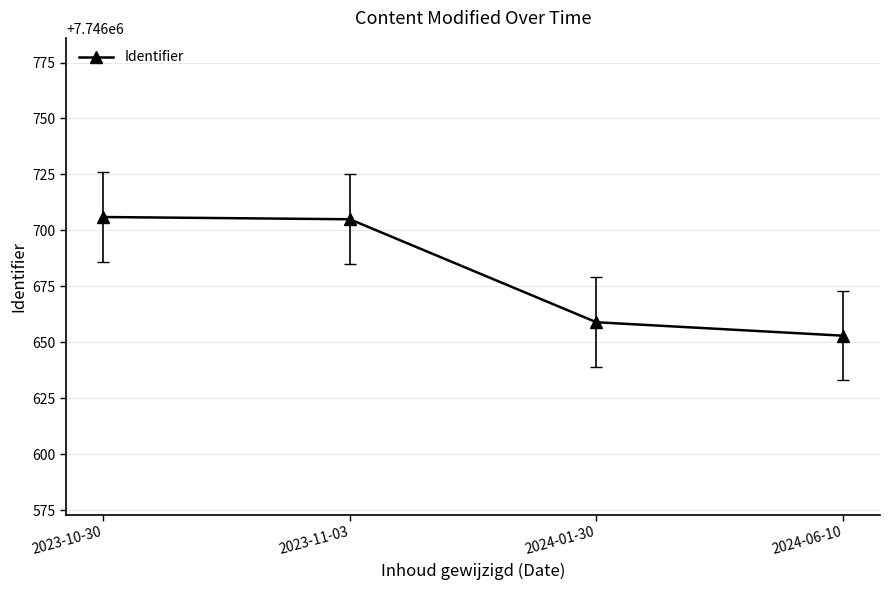

What is the difference between the values at 2024-06-10 and 2023-11-03?

52